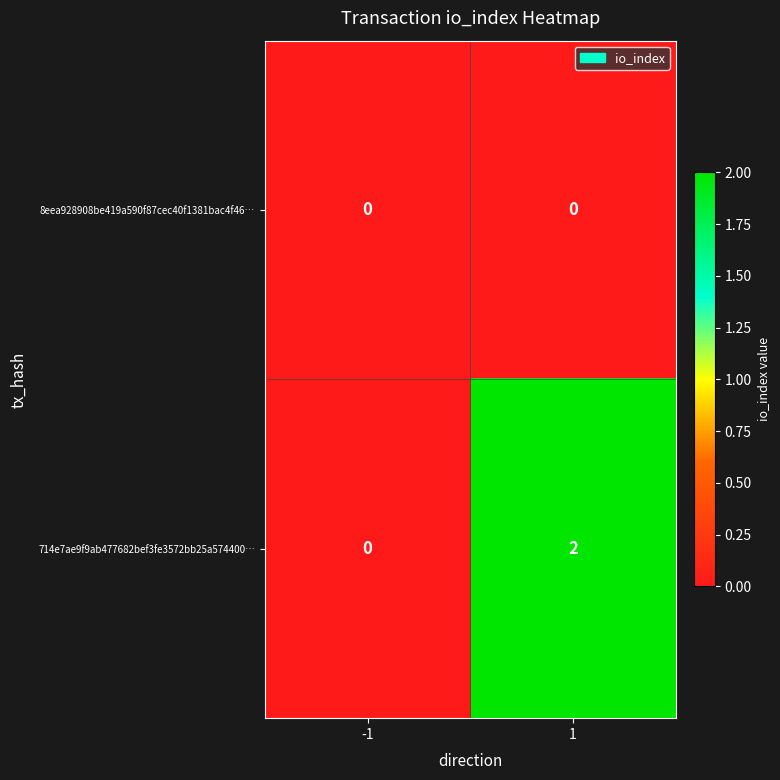

What is the spread (max minus min) of values at 1?

2